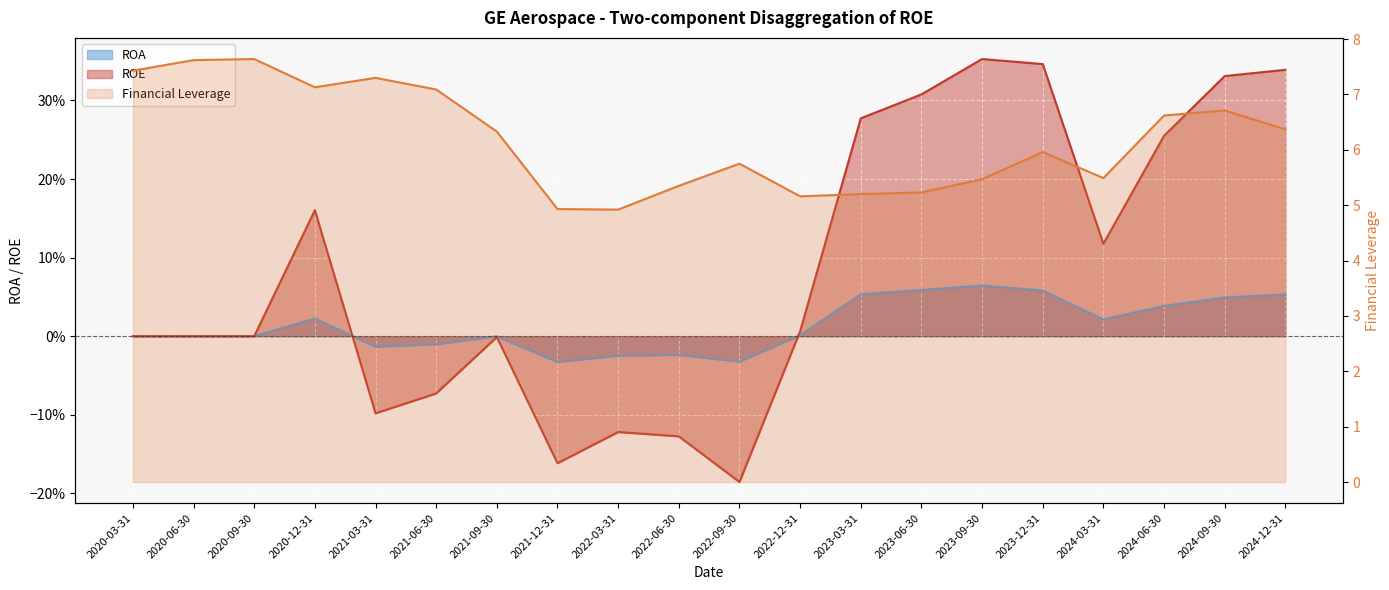

Reading left to right, what are all the values shown in this chart?

ROA: 2020-03-31=0.0	2020-06-30=0.0	2020-09-30=0.0	2020-12-31=0.0	2021-03-31=-0.0	2021-06-30=-0.0	2021-09-30=-0.0	2021-12-31=-0.0	2022-03-31=-0.0	2022-06-30=-0.0	2022-09-30=-0.0	2022-12-31=0.0	2023-03-31=0.1	2023-06-30=0.1	2023-09-30=0.1	2023-12-31=0.1	2024-03-31=0.0	2024-06-30=0.0	2024-09-30=0.0	2024-12-31=0.1
ROE: 2020-03-31=0.0	2020-06-30=0.0	2020-09-30=0.0	2020-12-31=0.2	2021-03-31=-0.1	2021-06-30=-0.1	2021-09-30=-0.0	2021-12-31=-0.2	2022-03-31=-0.1	2022-06-30=-0.1	2022-09-30=-0.2	2022-12-31=0.0	2023-03-31=0.3	2023-06-30=0.3	2023-09-30=0.4	2023-12-31=0.3	2024-03-31=0.1	2024-06-30=0.3	2024-09-30=0.3	2024-12-31=0.3
Financial Leverage: 2020-03-31=7.4	2020-06-30=7.6	2020-09-30=7.6	2020-12-31=7.1	2021-03-31=7.3	2021-06-30=7.1	2021-09-30=6.3	2021-12-31=4.9	2022-03-31=4.9	2022-06-30=5.3	2022-09-30=5.8	2022-12-31=5.2	2023-03-31=5.2	2023-06-30=5.2	2023-09-30=5.5	2023-12-31=6.0	2024-03-31=5.5	2024-06-30=6.6	2024-09-30=6.7	2024-12-31=6.4